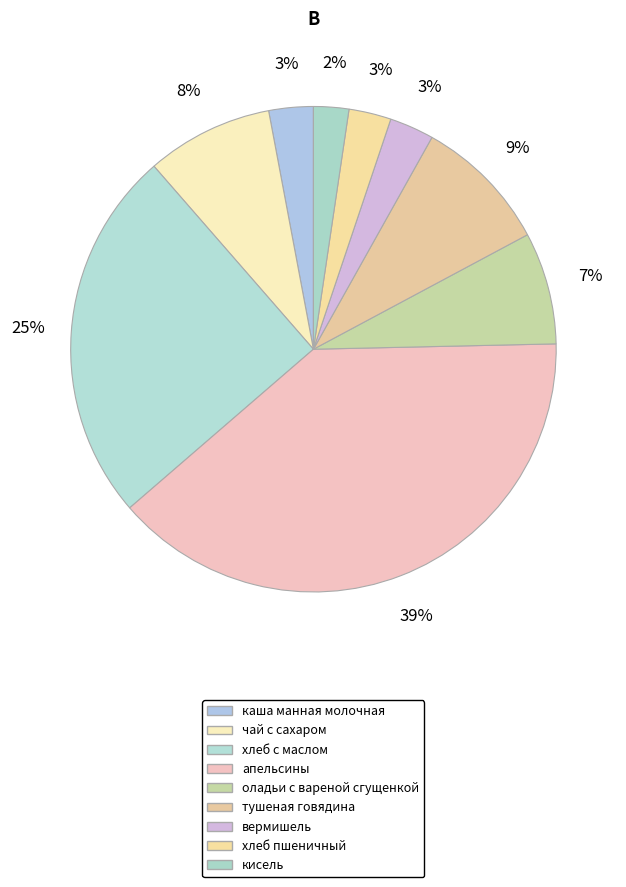

Between вермишель and каша манная молочная, which is larger?

вермишель